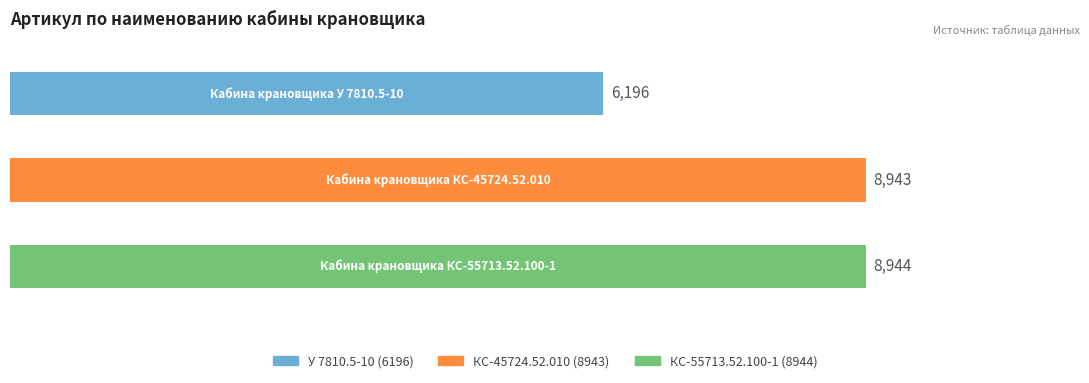

Reading top to bottom, extract all data points from this chart.

6196	8943	8944